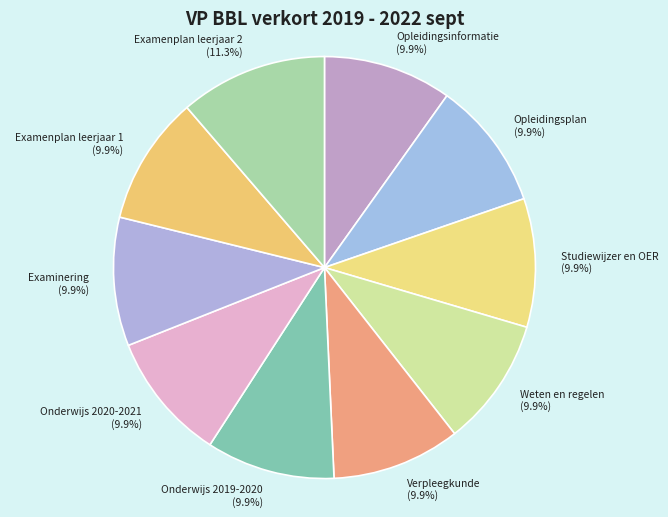

Is Examenplan leerjaar 2 the majority of the pie?

No